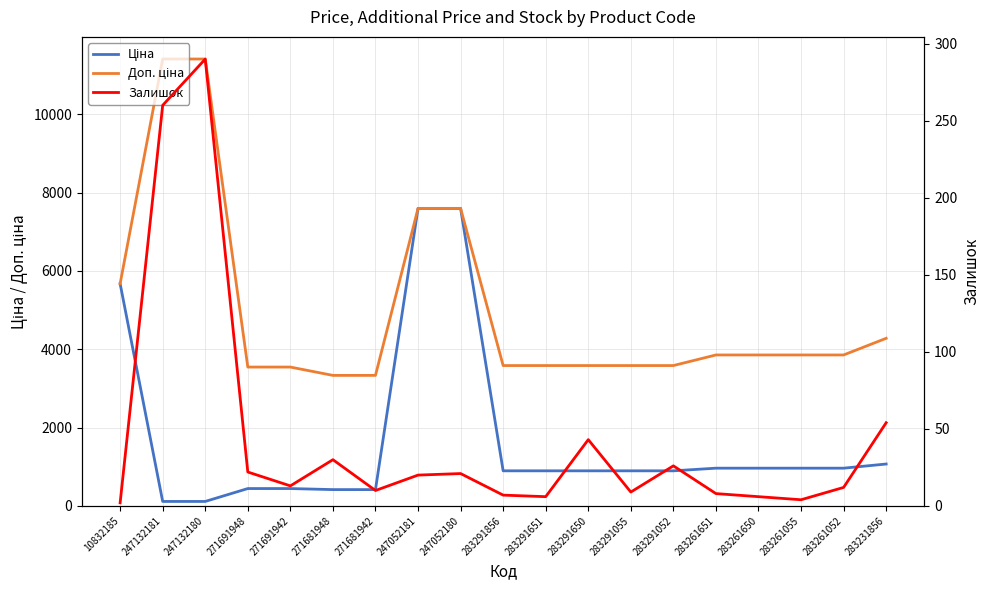

At 247052181, list the series in order from smallest to largest.

Залишок, Ціна, Доп. ціна